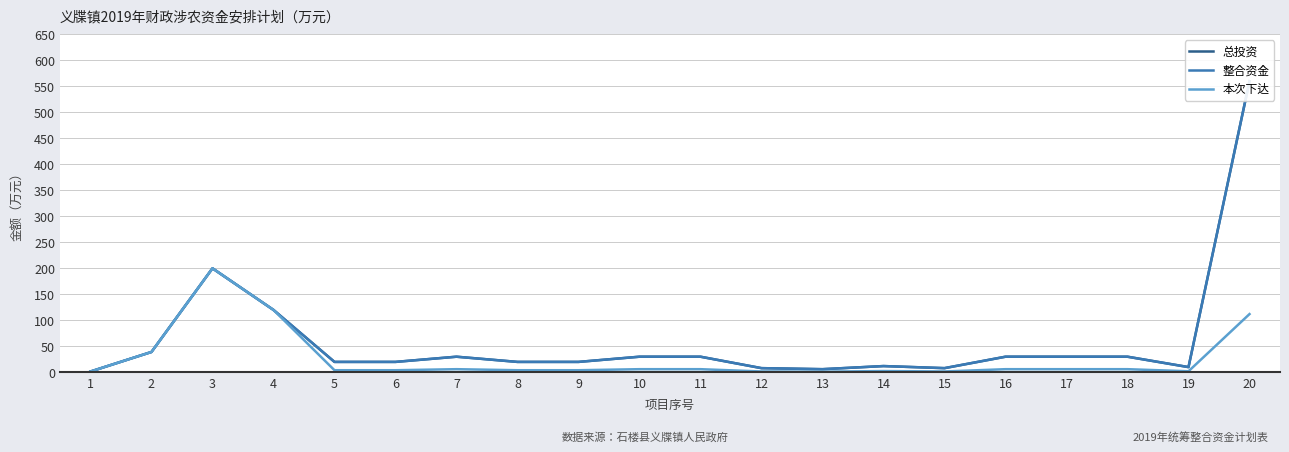

Which series has the largest total across all categories?

总投资